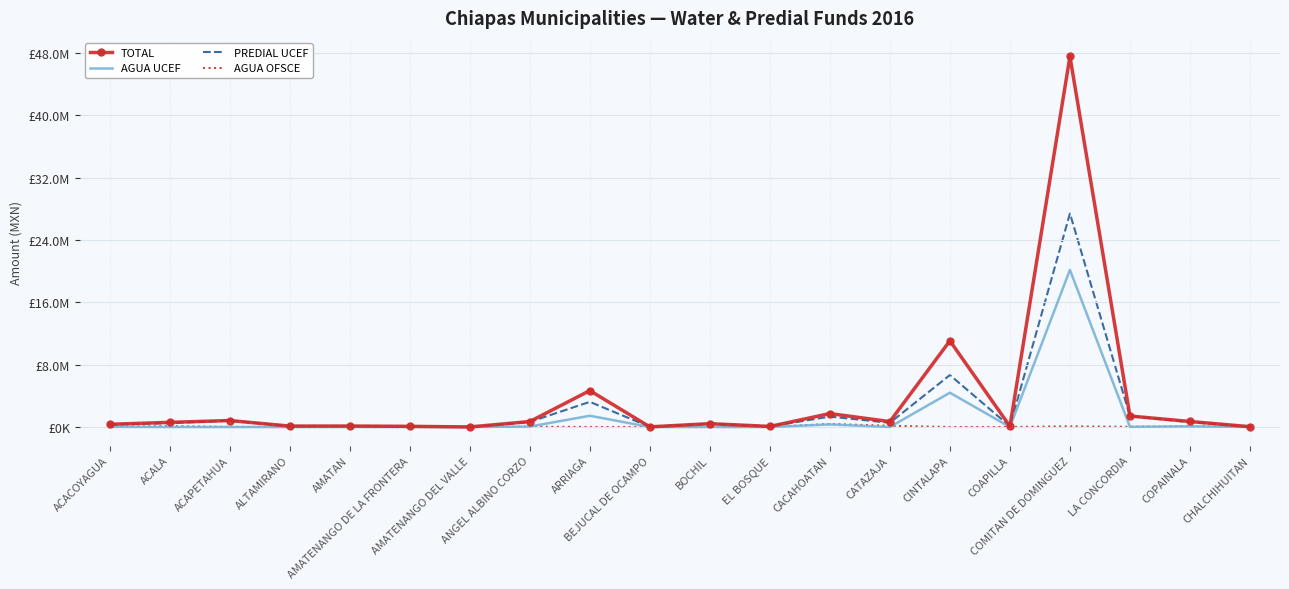

Rank the series by their average value, from highest to lowest.

TOTAL, PREDIAL UCEF, AGUA UCEF, AGUA OFSCE